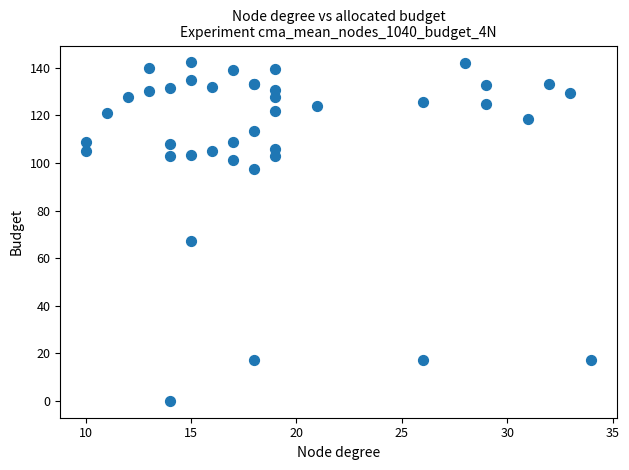

What Y value in the scatter plot is closest to 71?

67.3